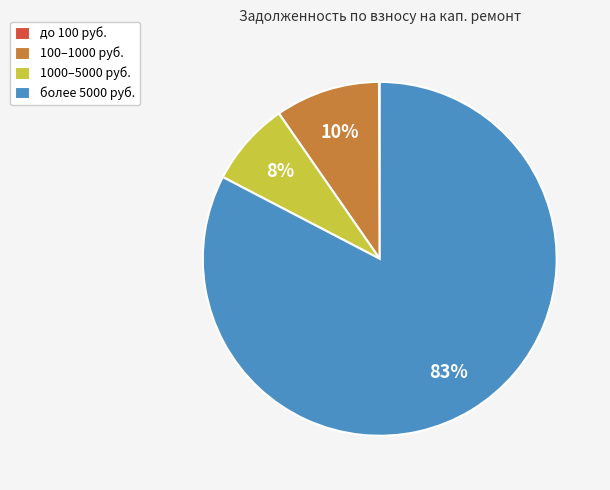

What is the largest slice in the pie chart?

более 5000 руб.